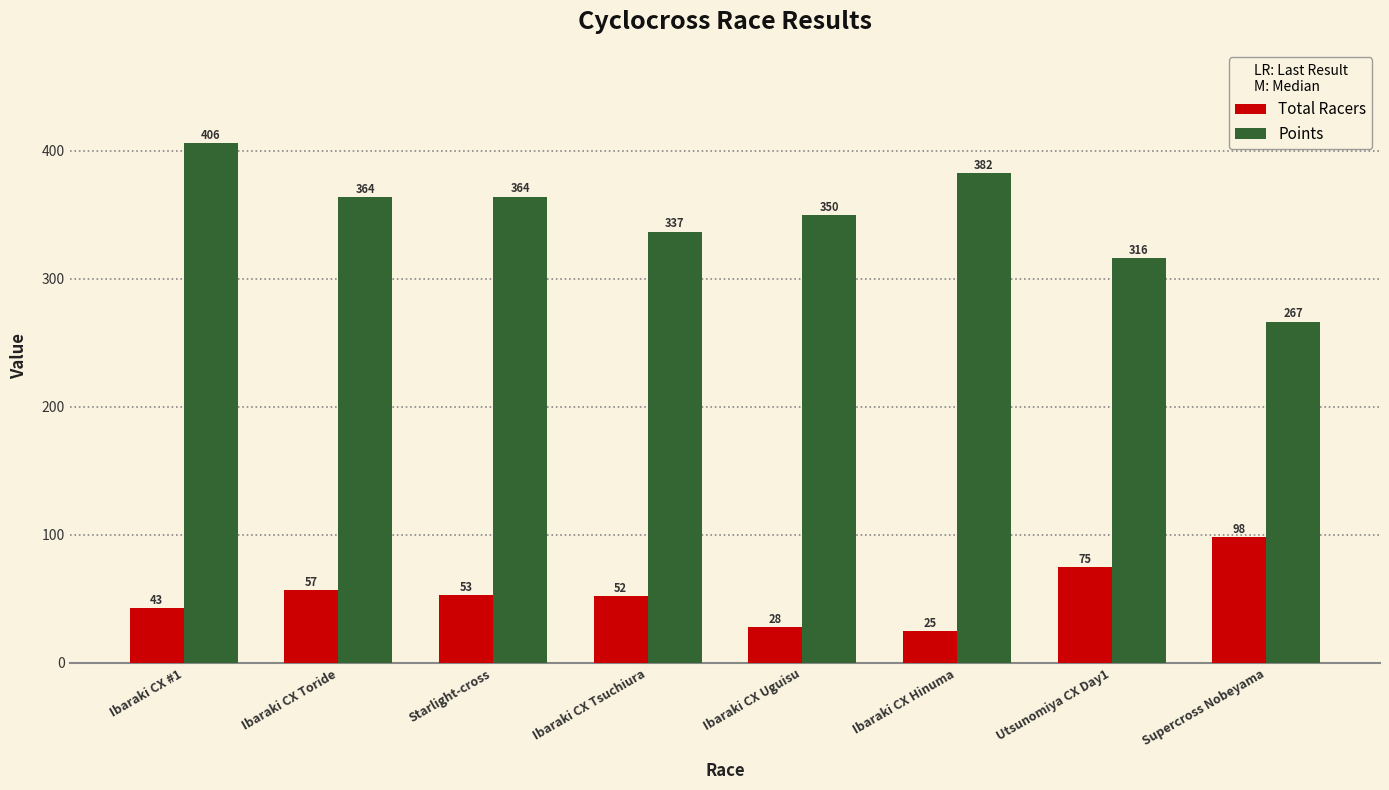

What position from the right is Ibaraki CX Toride?

7